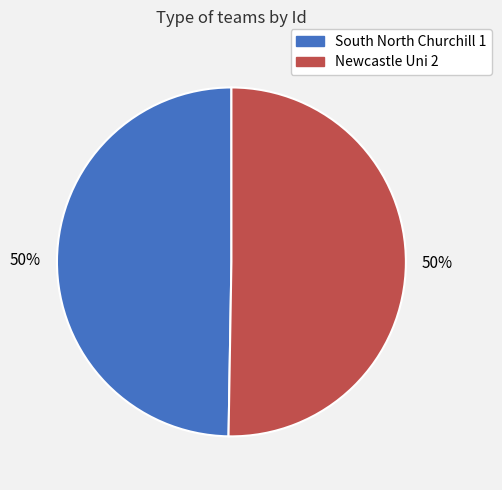

To the nearest percent, what is the average slice percentage?

50%